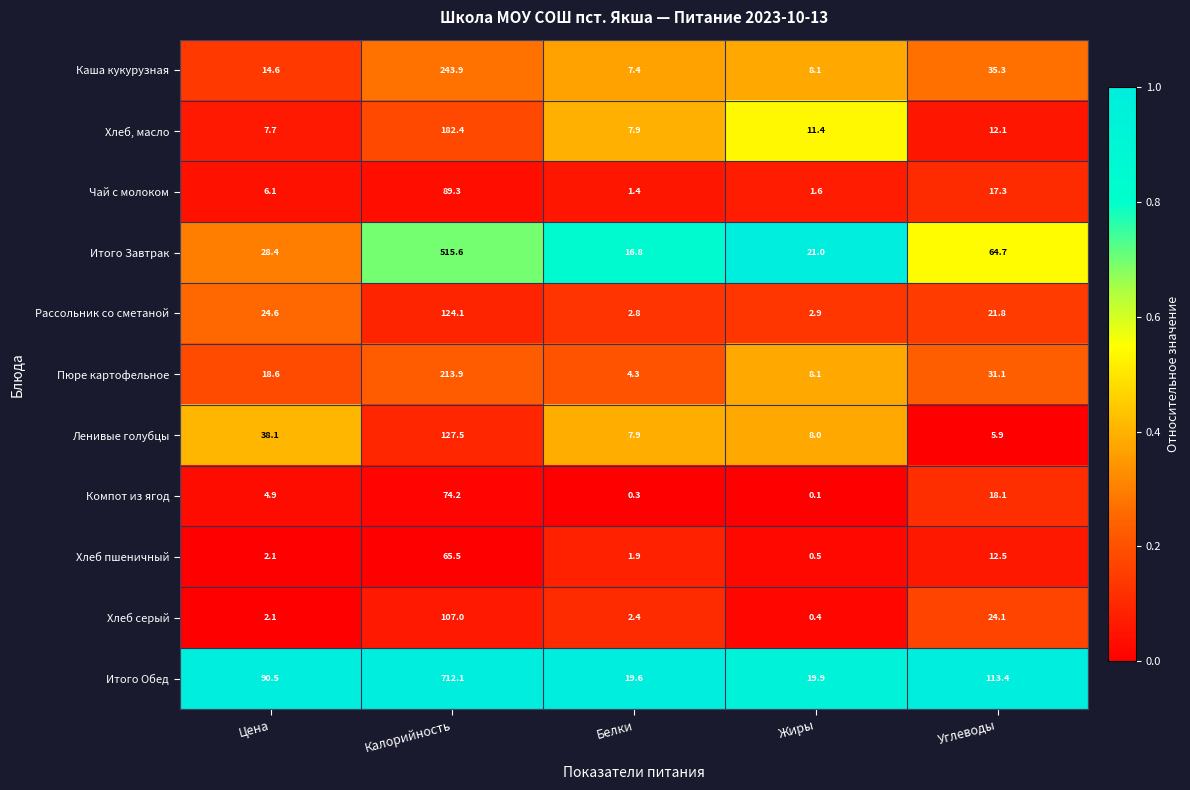

What is the approximate value of Итого Завтрак at Белки?

16.8